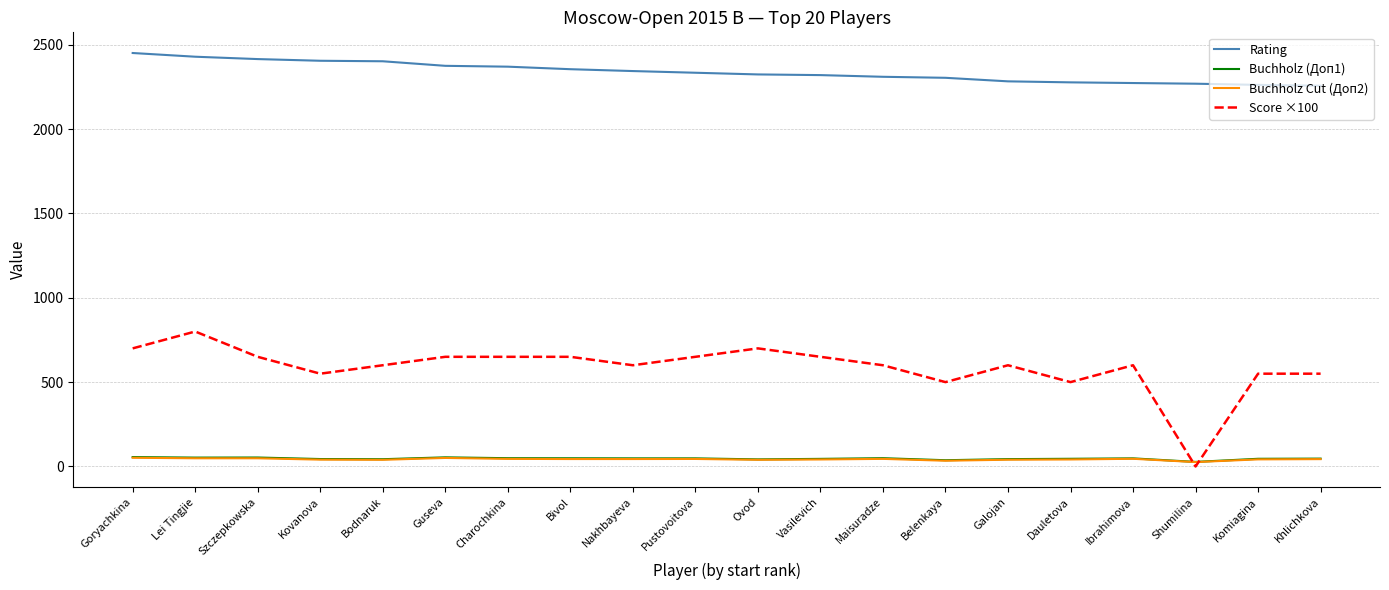

What is the greatest value displayed?

2451.0